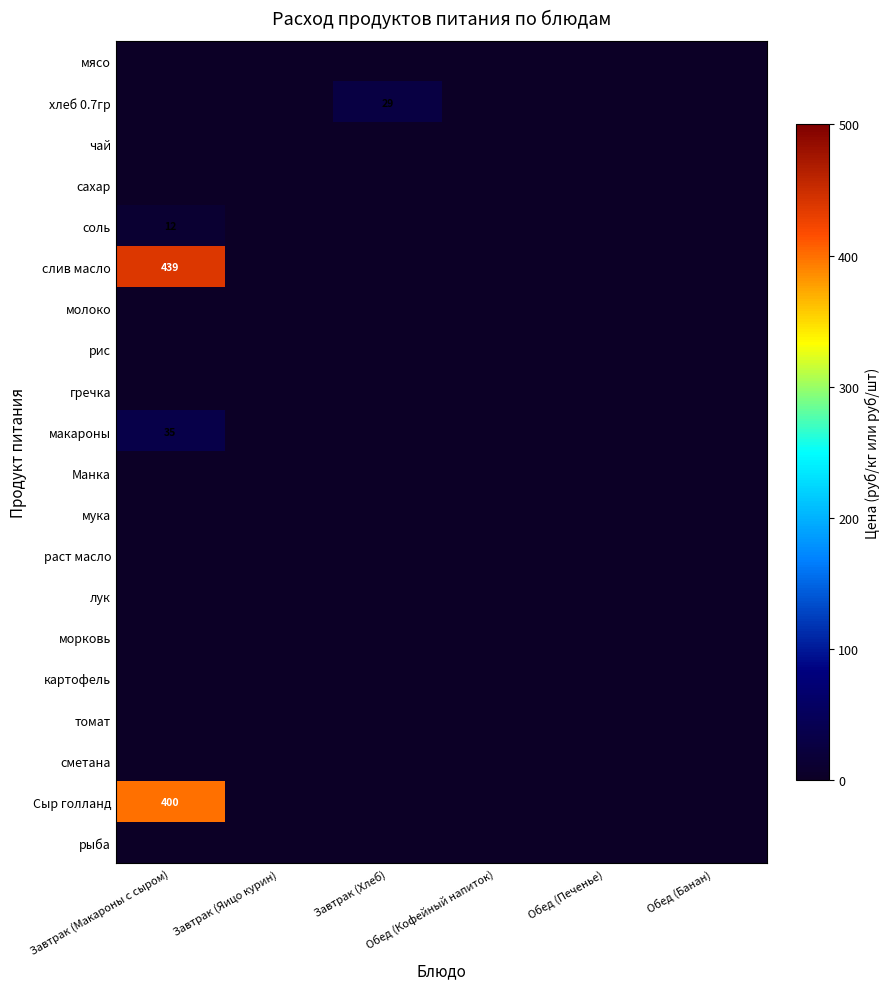

At which label does чай reach its minimum?

Завтрак (Макароны с сыром)